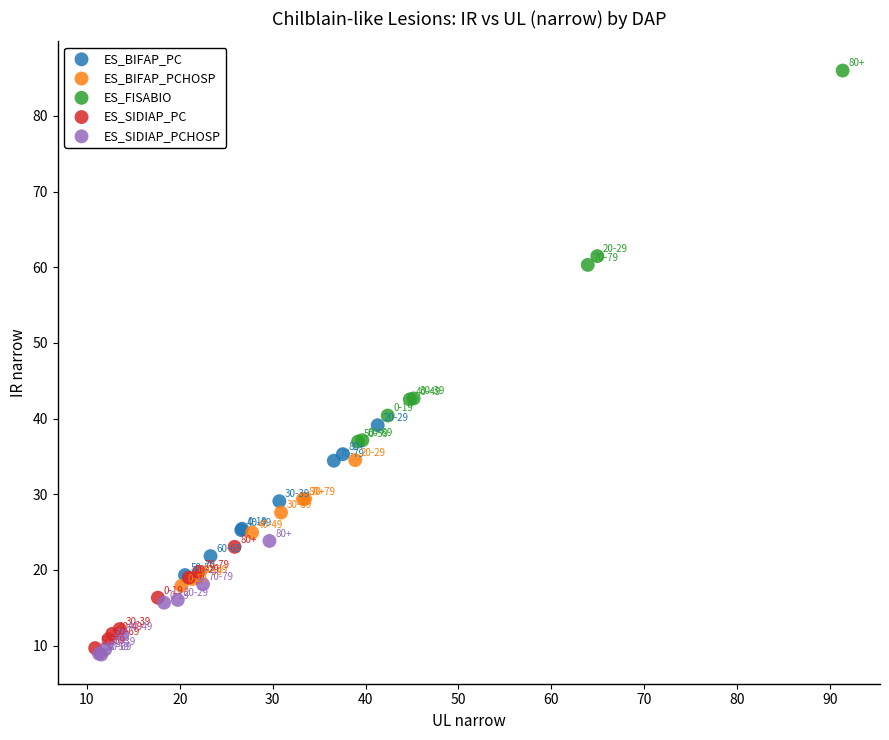

Which series has the largest Y range (max minus min)?

ES_FISABIO